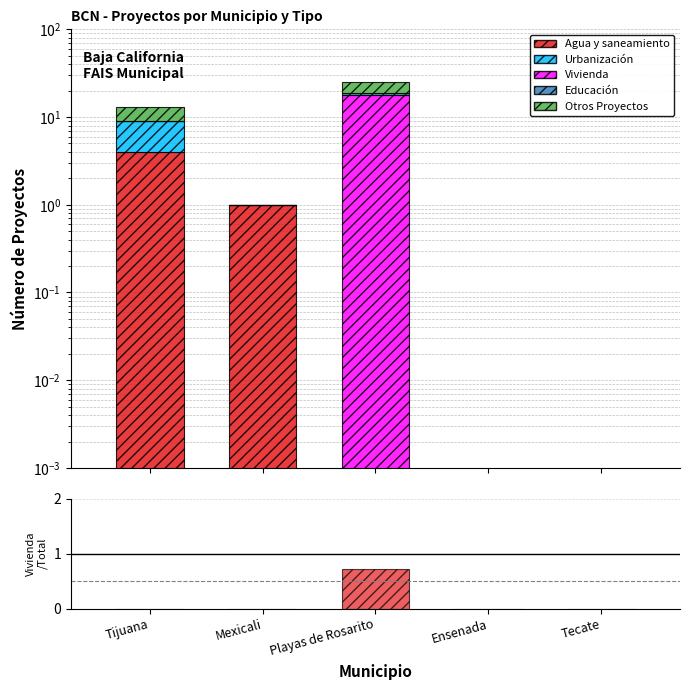

Rank the series at Tecate from lowest to highest value.

Agua y saneamiento, Urbanización, Vivienda, Educación, Otros Proyectos, Vivienda / Total